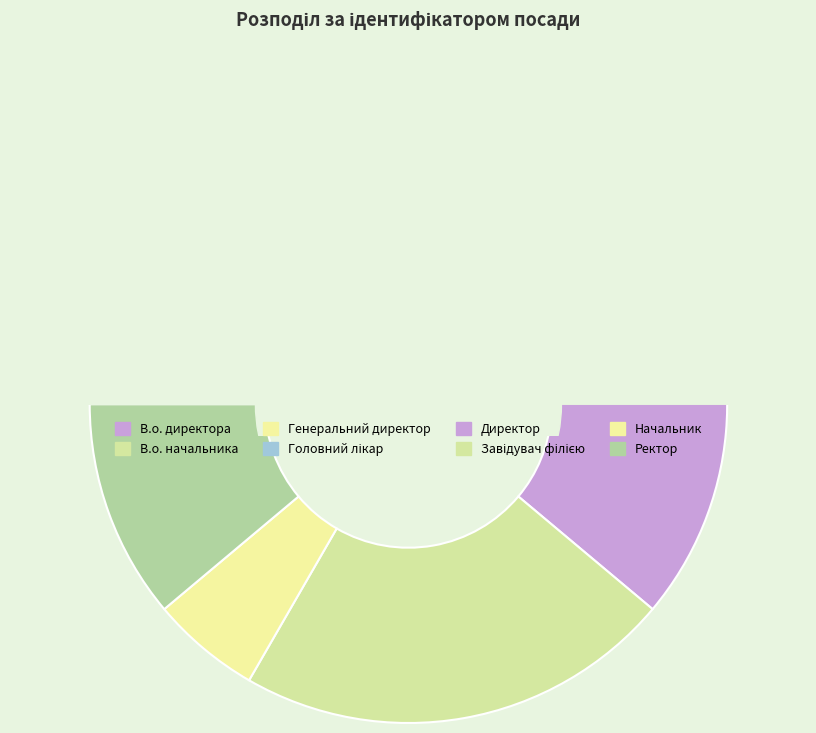

Combined, do Директор and Генеральний директор account for over 50%?

No